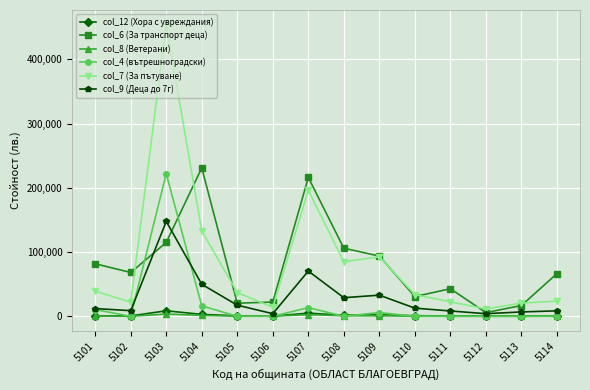

What are all the series names shown in the legend?

col_12 (Хора с увреждания), col_6 (За транспорт деца), col_8 (Ветерани), col_4 (вътрешноградски), col_7 (За пътуване), col_9 (Деца до 7г)